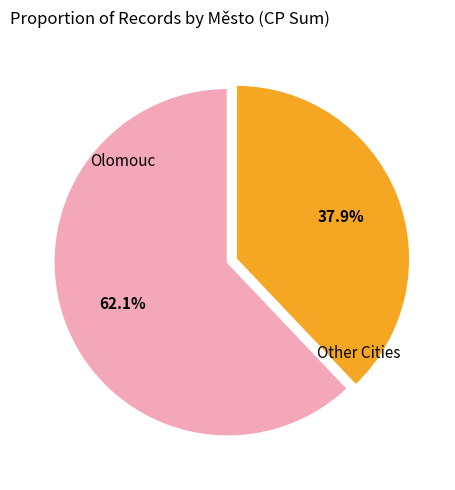

Is there a majority slice in this chart?

Yes